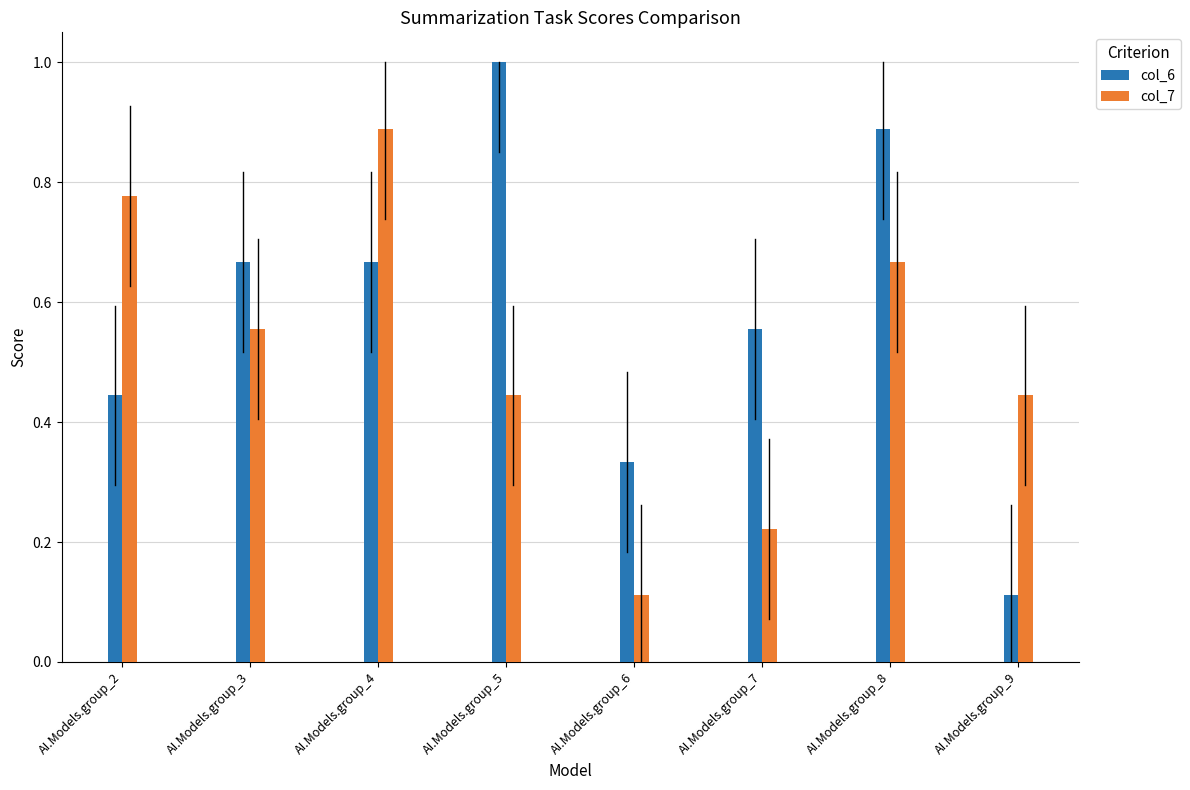

At how many categories does at least one series exceed 0?

8